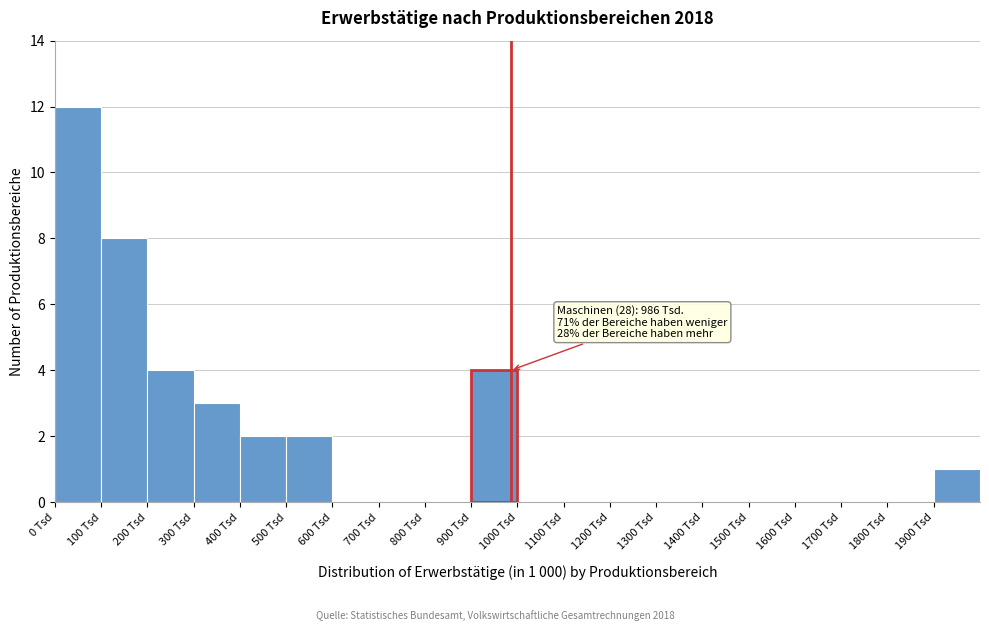

Over which range of the x-axis is the bar tallest?

0 to 100